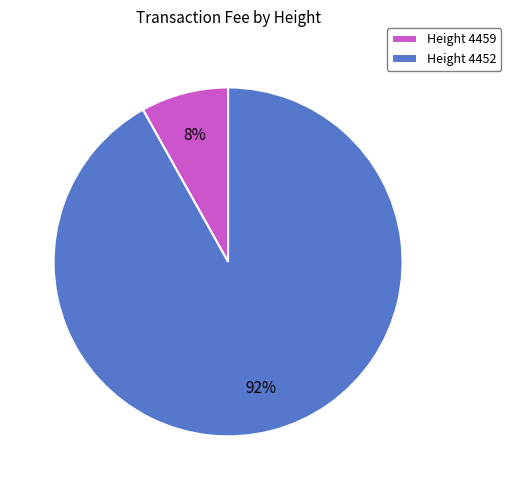

How many segments does this pie chart have?

2